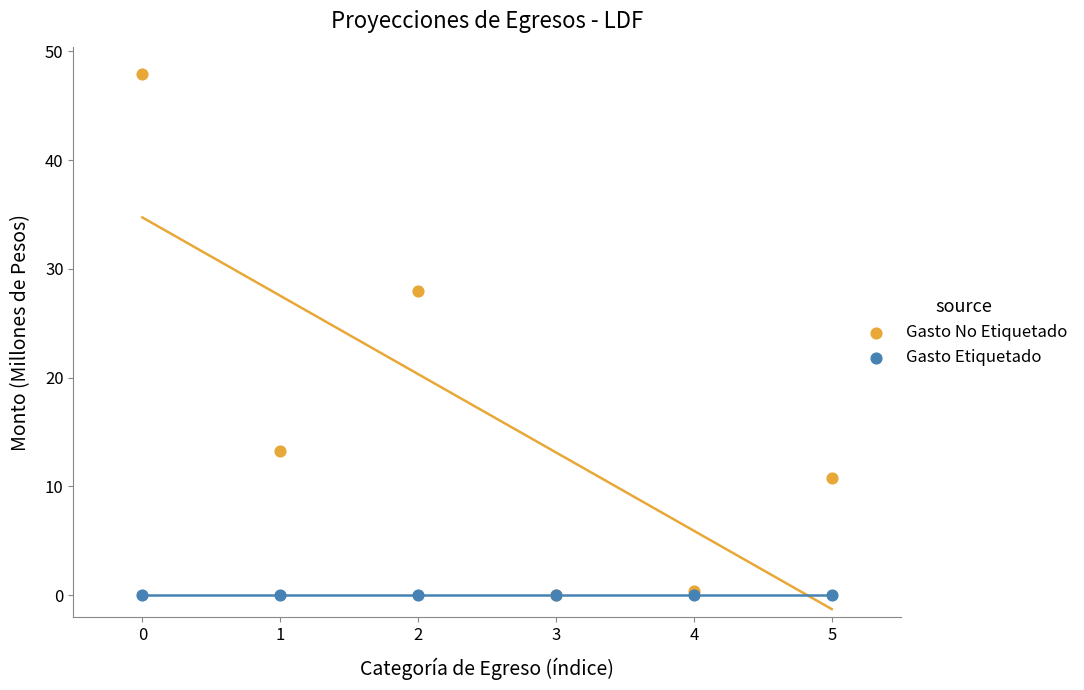

Across all series, what Y value is closest to 23?

28.0